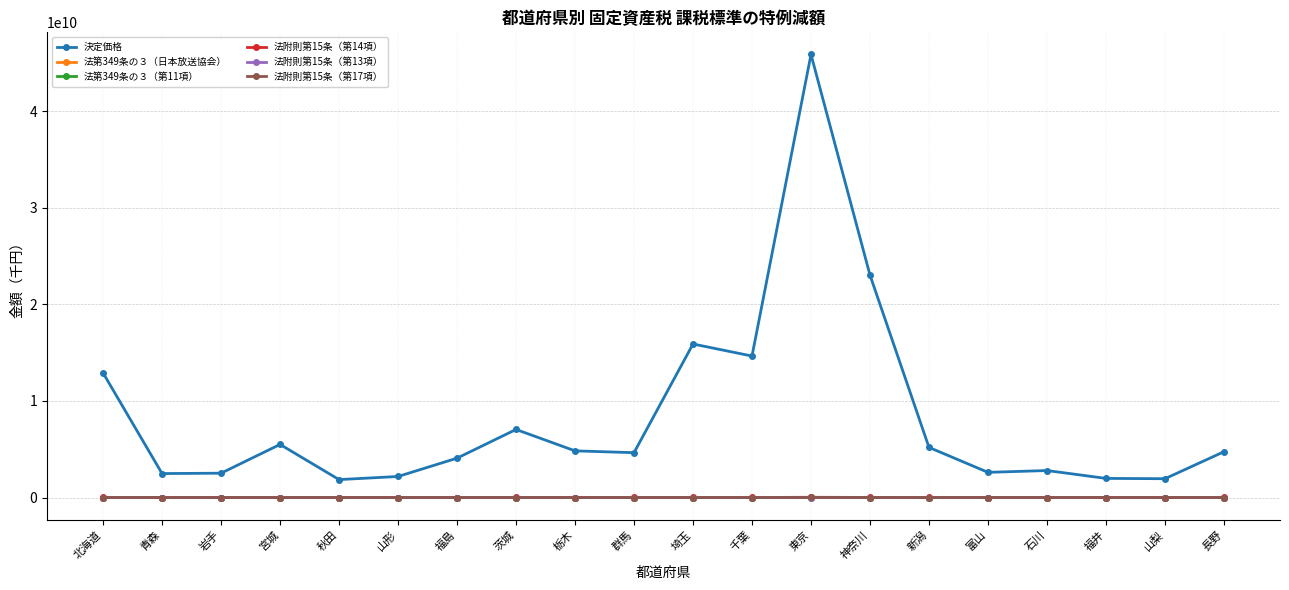

The value of 法附則第15条（第17項） at 秋田 is 0. True or false?

True